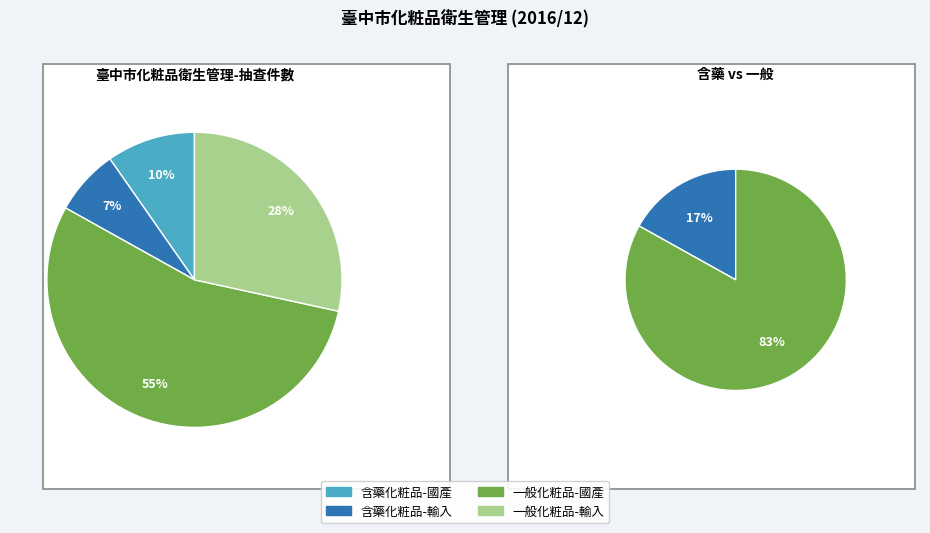

What is the largest slice in the pie chart?

一般化粧品-國產